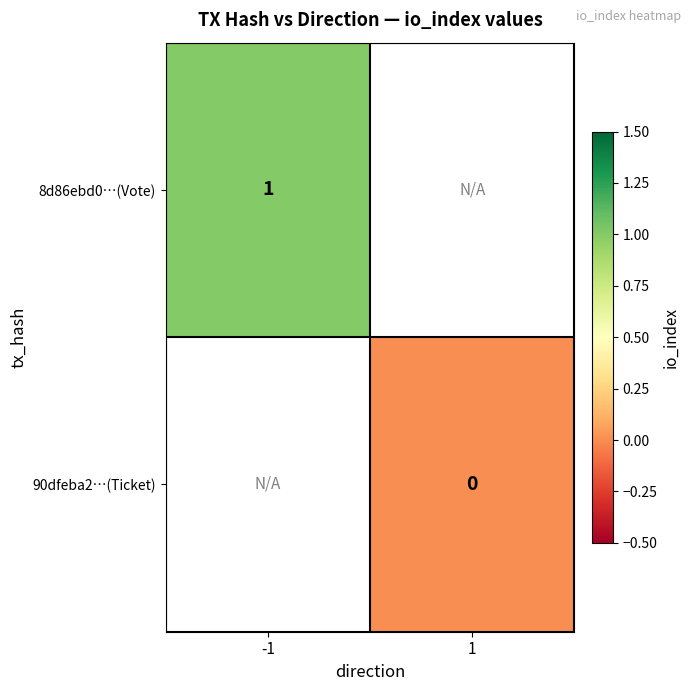

Is the value of 90dfeba2…(Ticket) at 1 greater than the value of 8d86ebd0…(Vote) at -1?

No